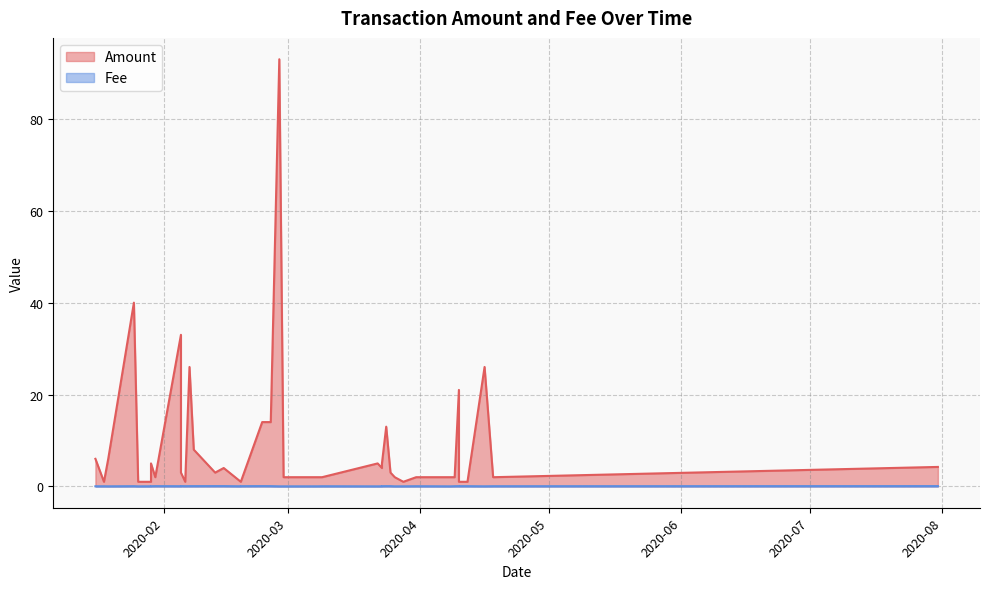

How many lines are shown in the chart?

2